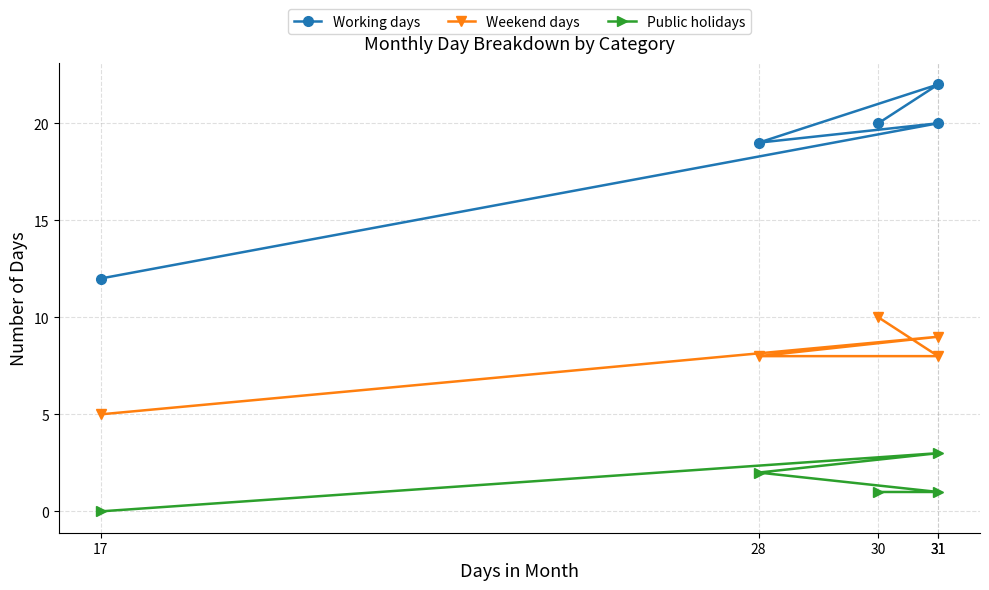

True or false: Public holidays and Weekend days cross at least once.

False